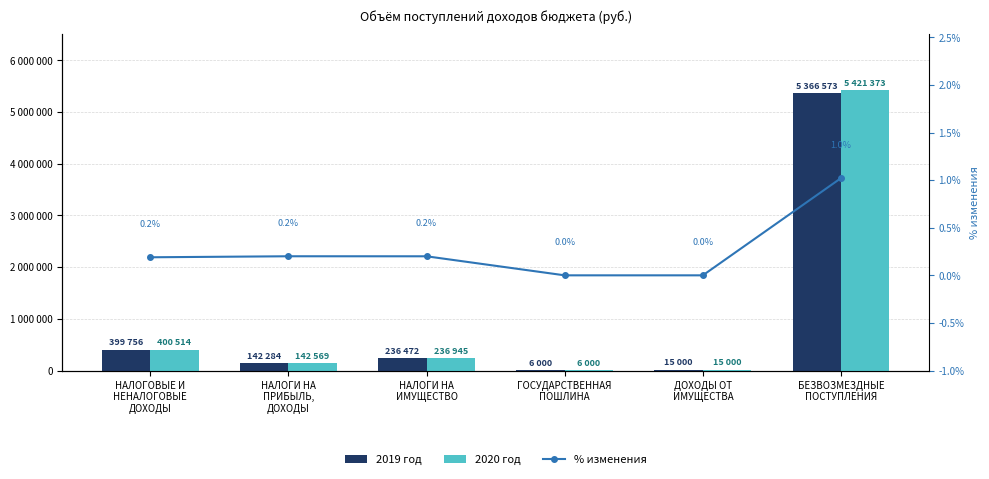

What position from the right is НАЛОГОВЫЕ И
НЕНАЛОГОВЫЕ
ДОХОДЫ?

6